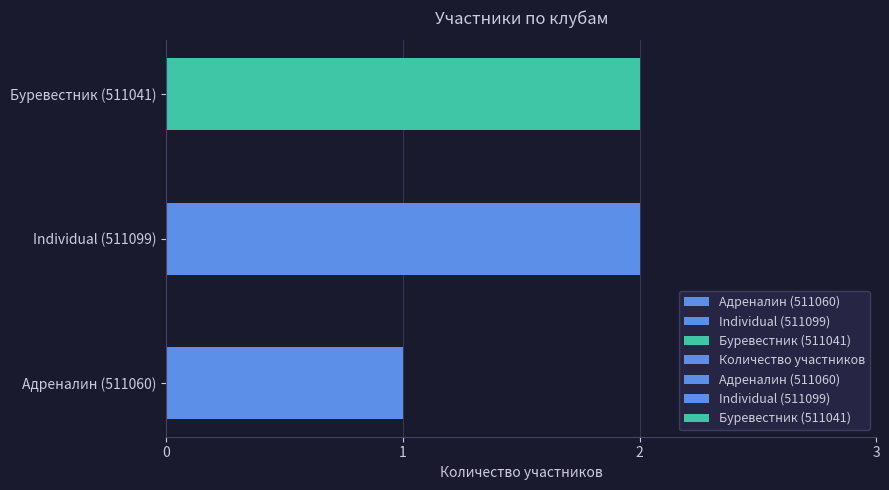

Read the value at Individual (511099).

2